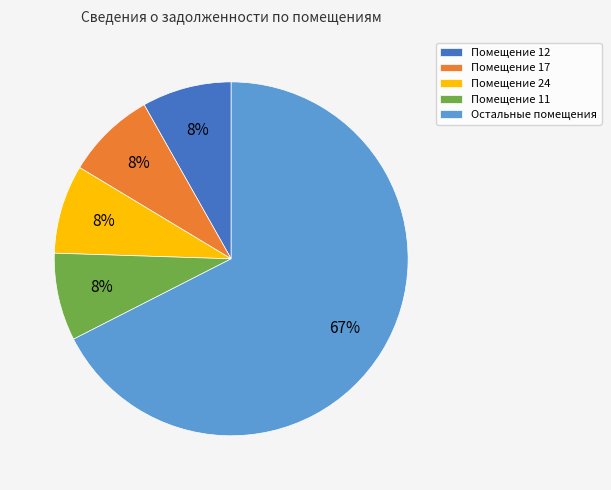

True or false: Помещение 11 accounts for 3% of the total.

False